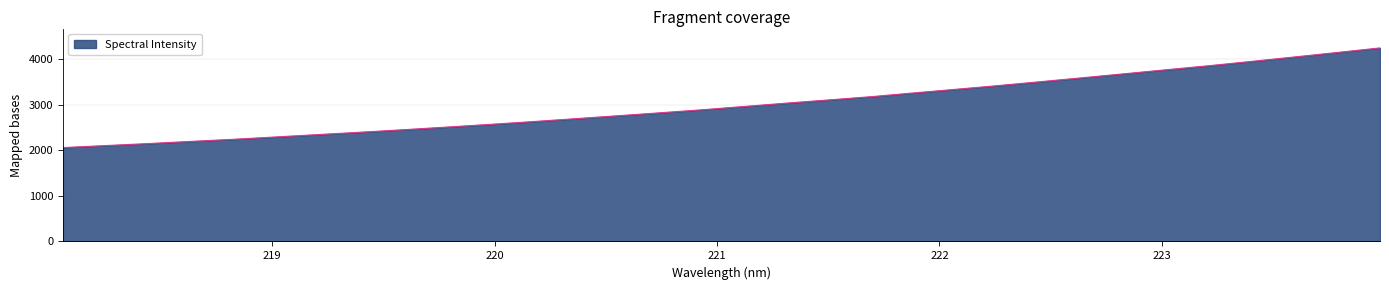

What is the smallest value displayed?

2057.5